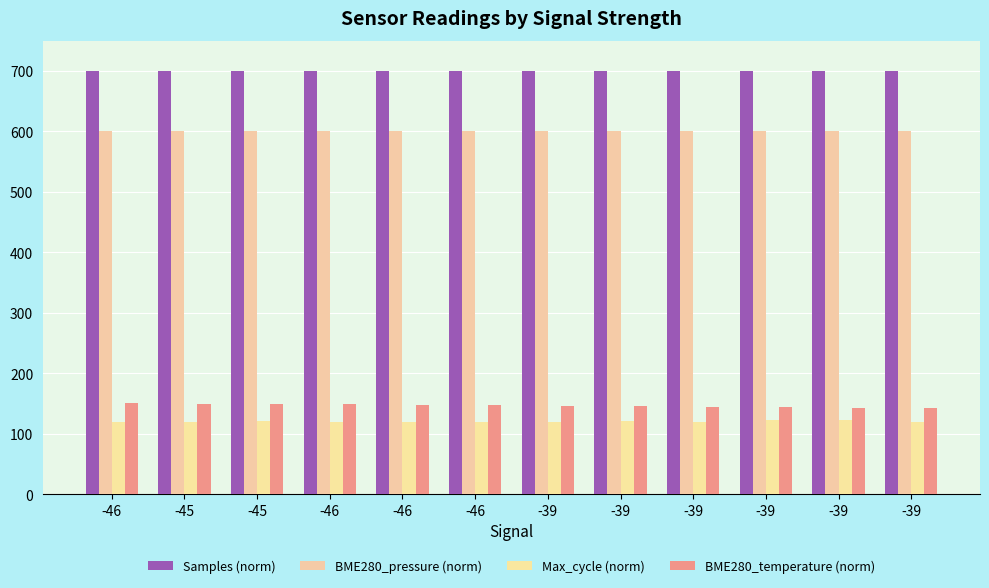

What is the value of the Max_cycle (norm) bar at the 5th from the left?

120.0